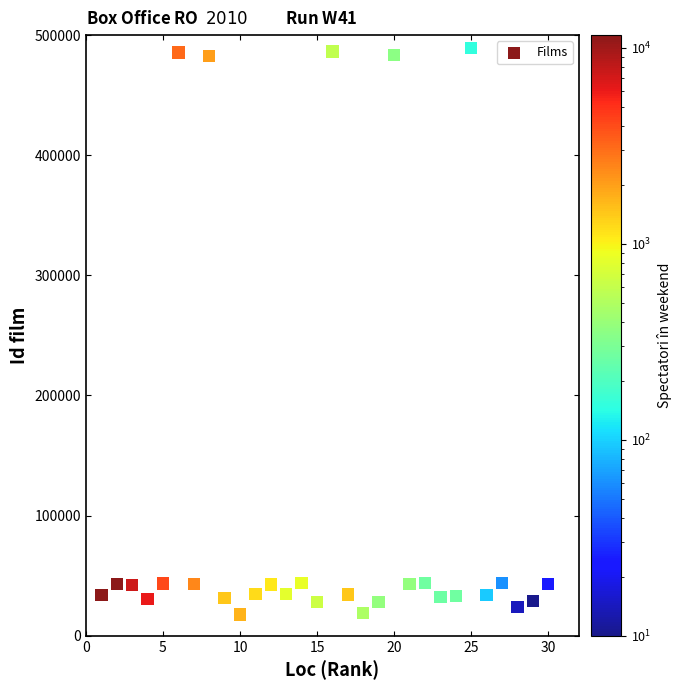

What is the range of X values (max minus min)?

29